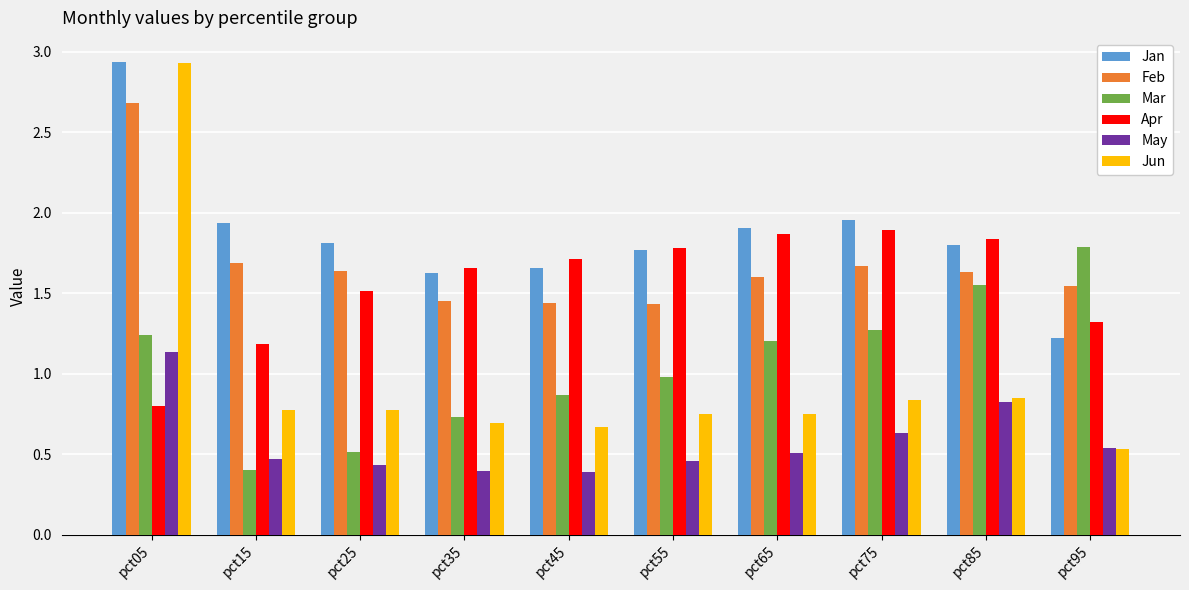

At which category is the sum across all series the highest?

pct05